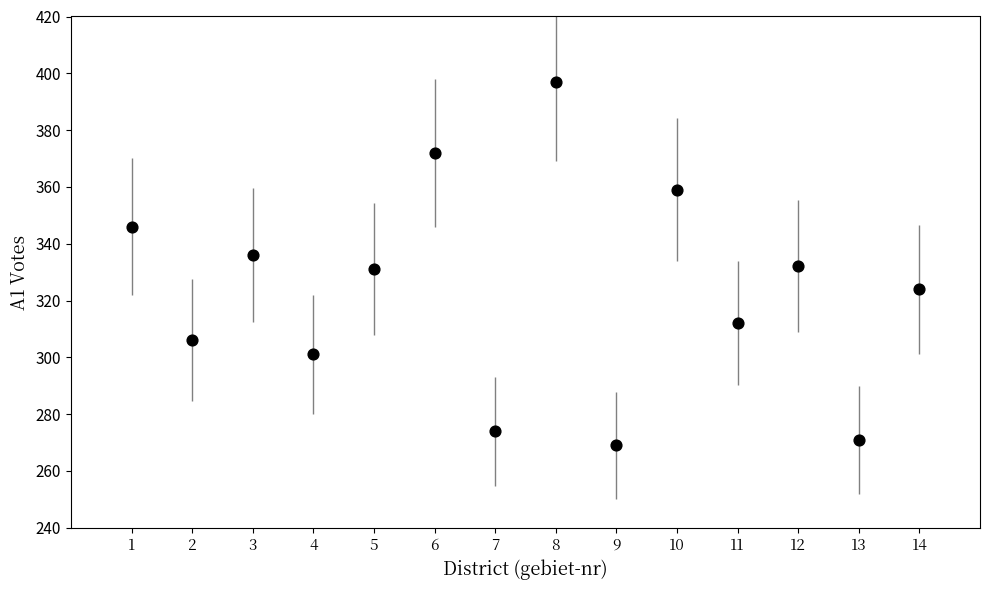

What is the range of Y values (max minus min)?

128